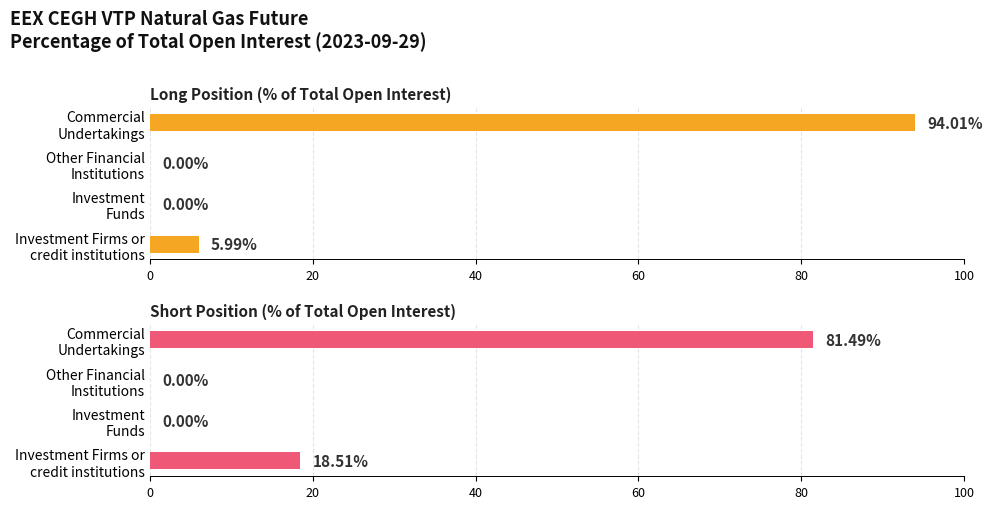

Which series has the largest range (max minus min)?

Long Position (% of Total Open Interest)